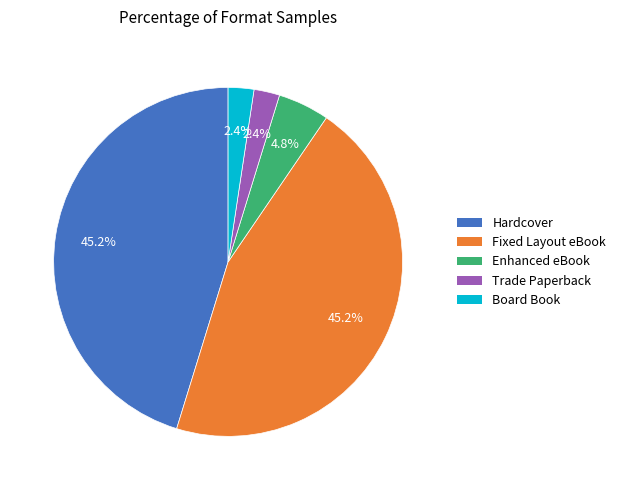

Does Enhanced eBook represent more than half of the total?

No